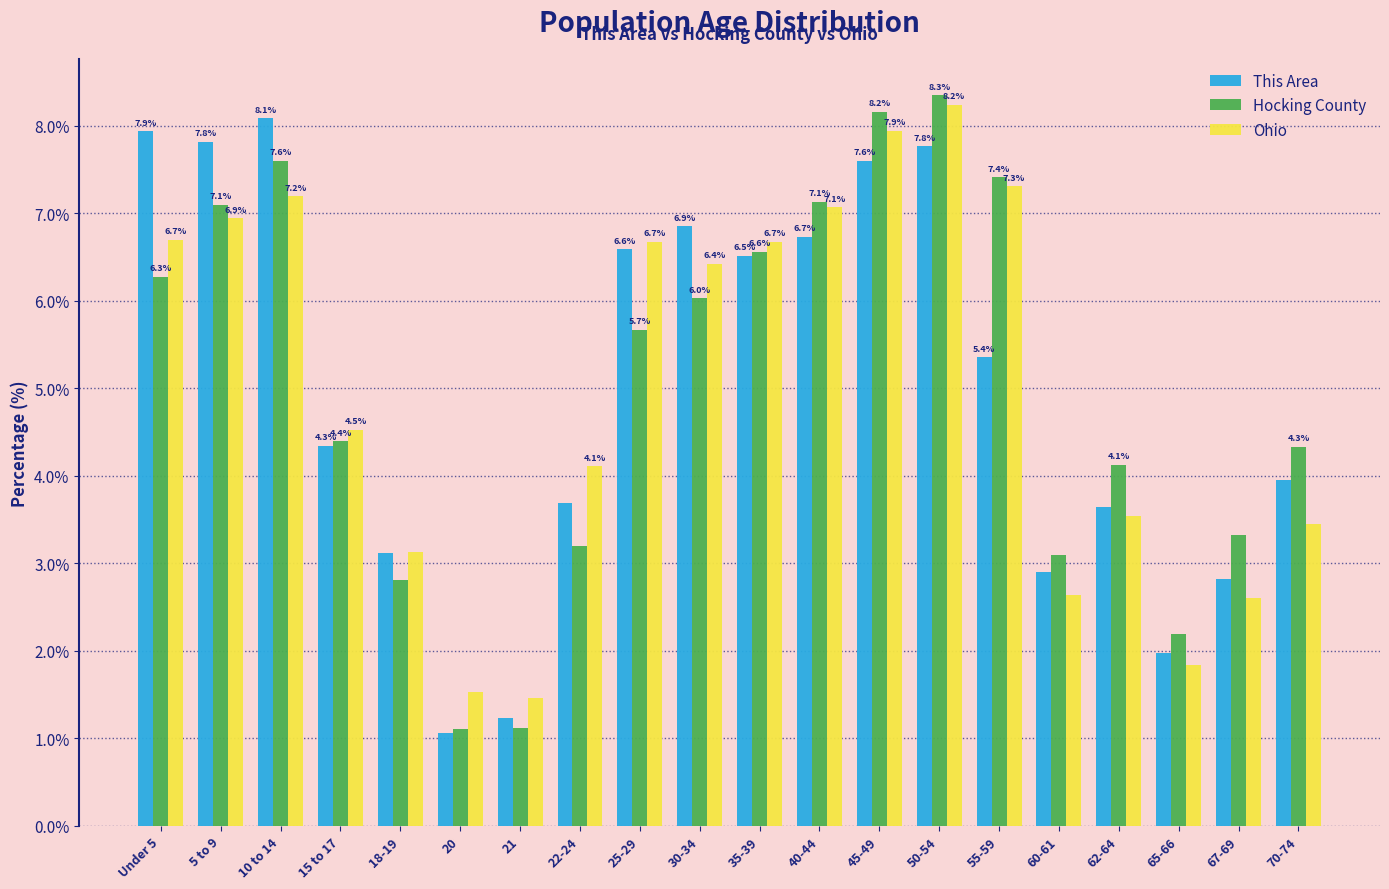

Which series changed the most between 18-19 and 45-49?

Hocking County